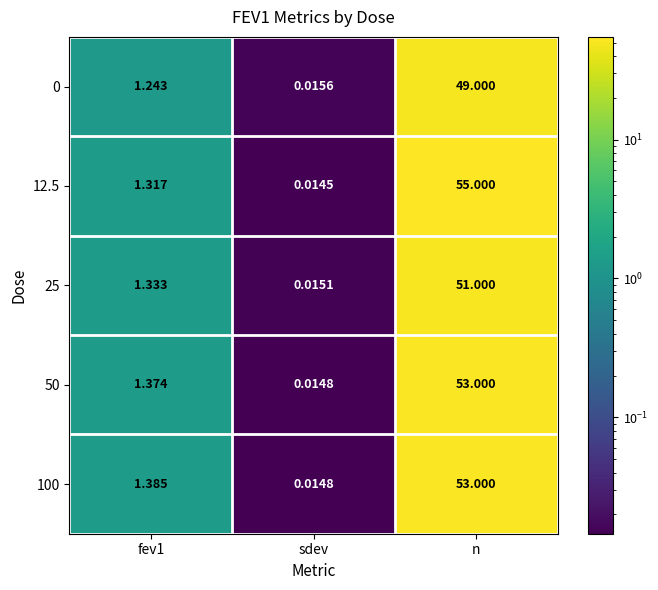

At which category is the sum across all series the highest?

n